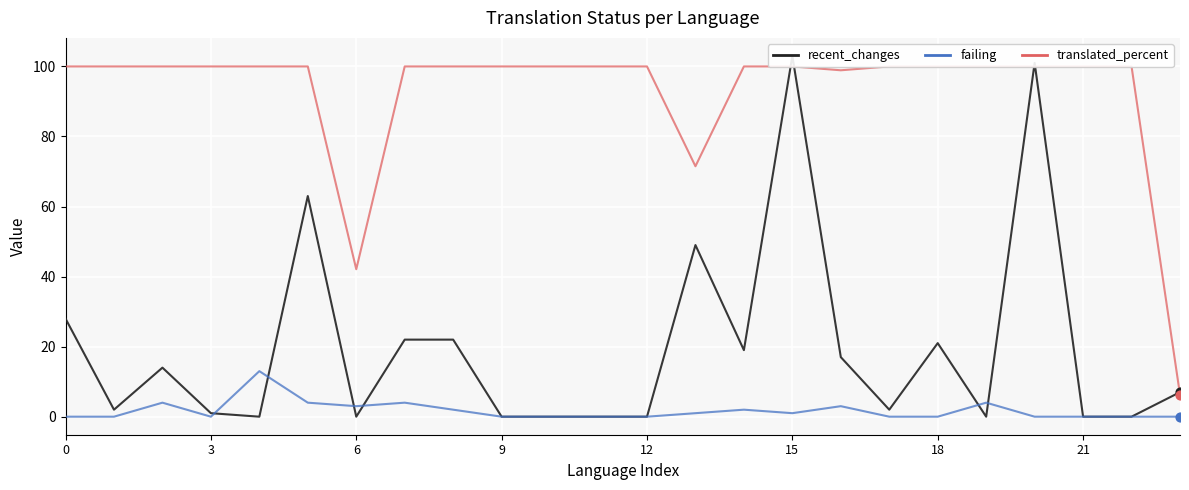

At which category is the sum across all series the highest?

15